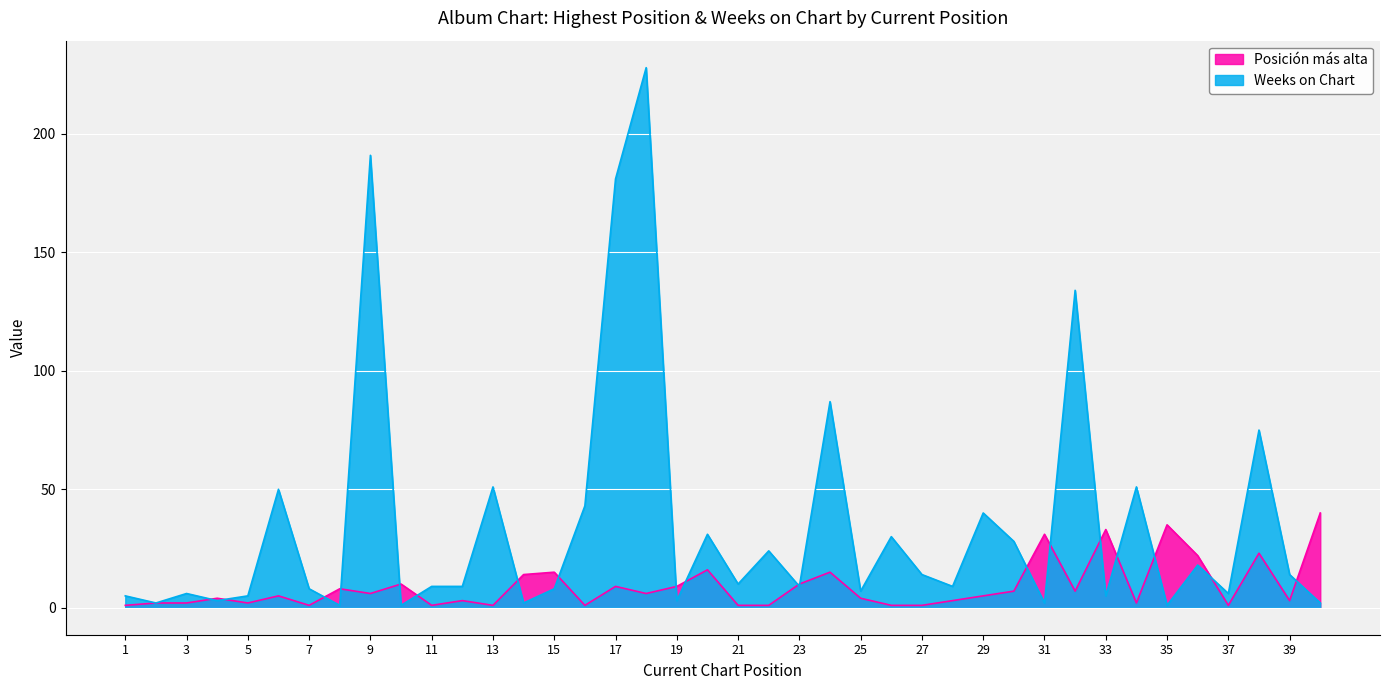

Which has a higher value, 13 or 1?

13